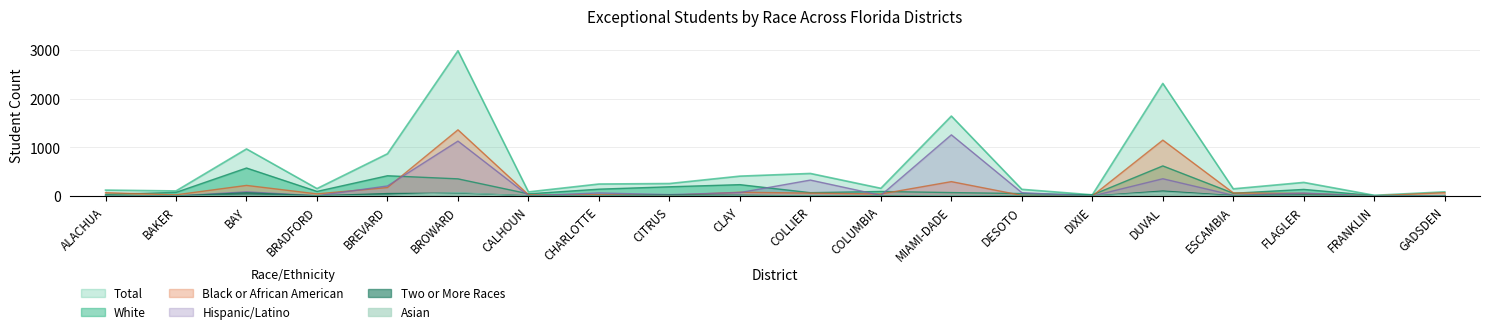

At which category is the sum across all series the highest?

BROWARD